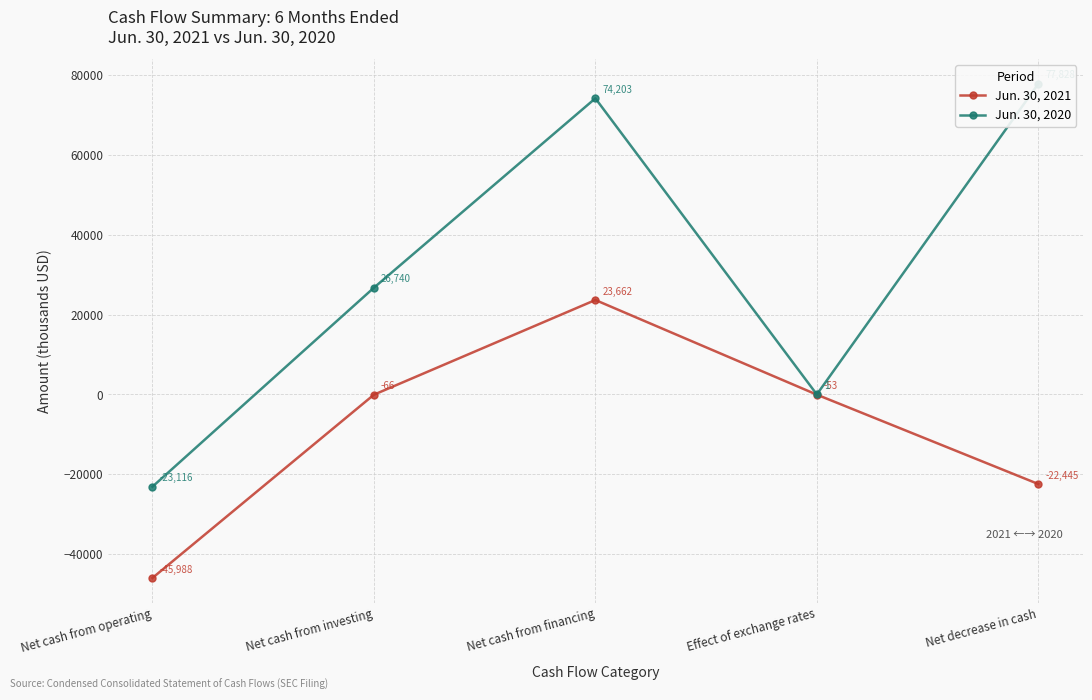

True or false: Jun. 30, 2021 and Jun. 30, 2020 cross at least once.

False